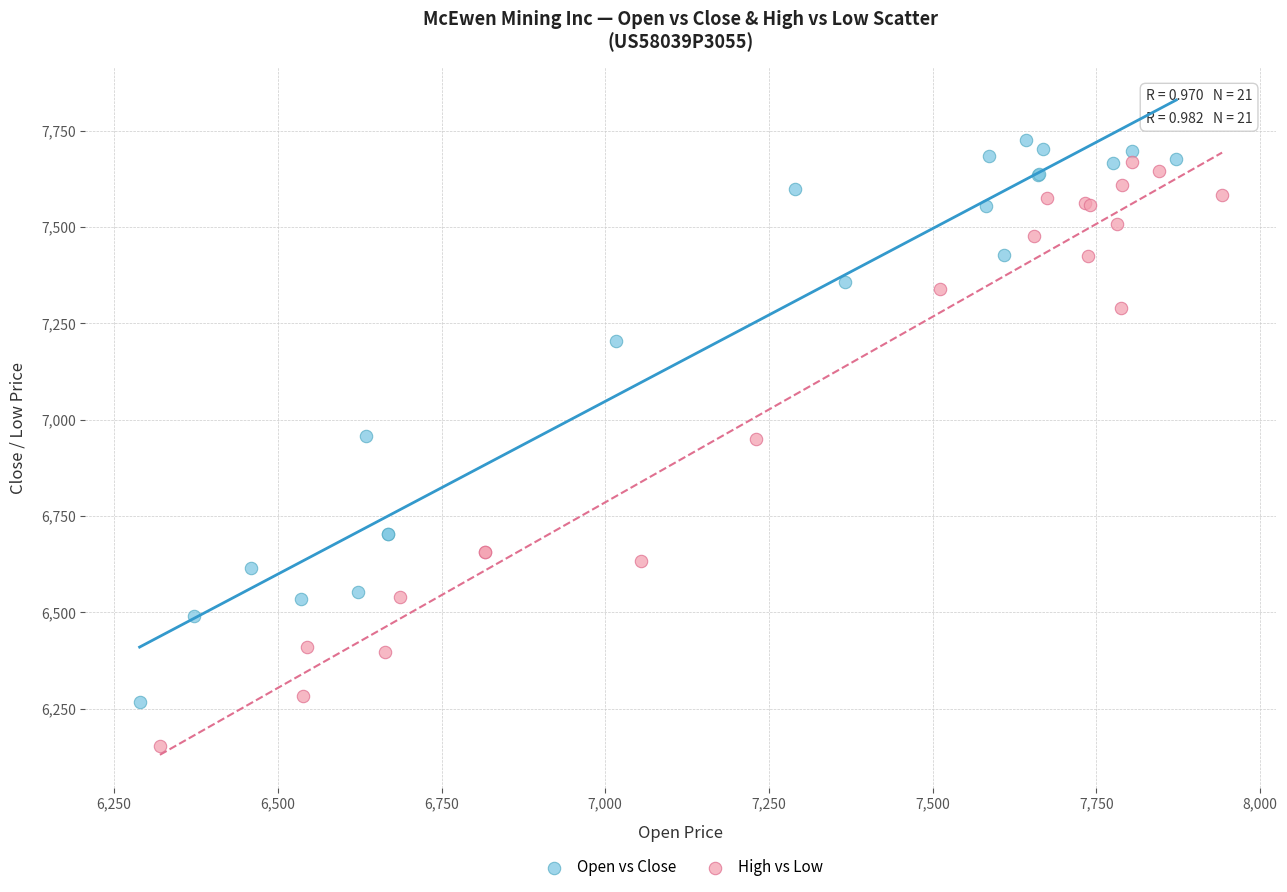

What are all the series names shown in the legend?

Open vs Close, High vs Low